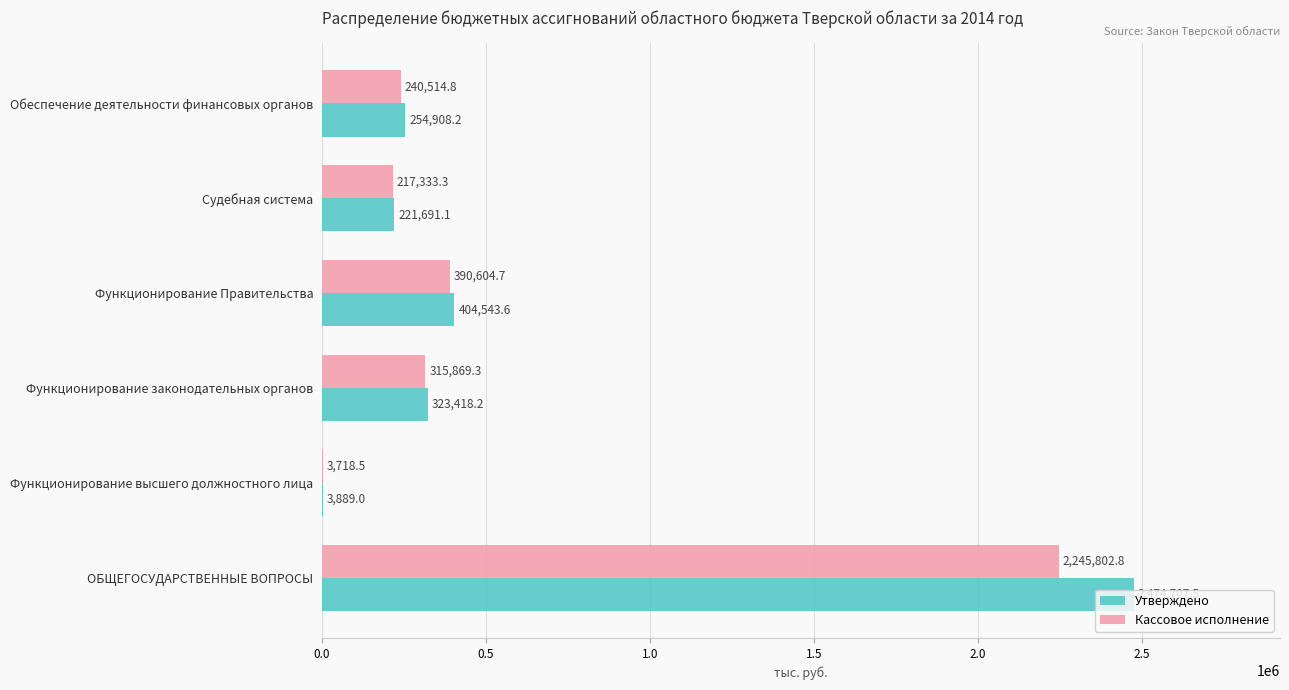

What is the sum of the Утверждено values at ОБЩЕГОСУДАРСТВЕННЫЕ ВОПРОСЫ and Функционирование высшего должностного лица?

2478596.5